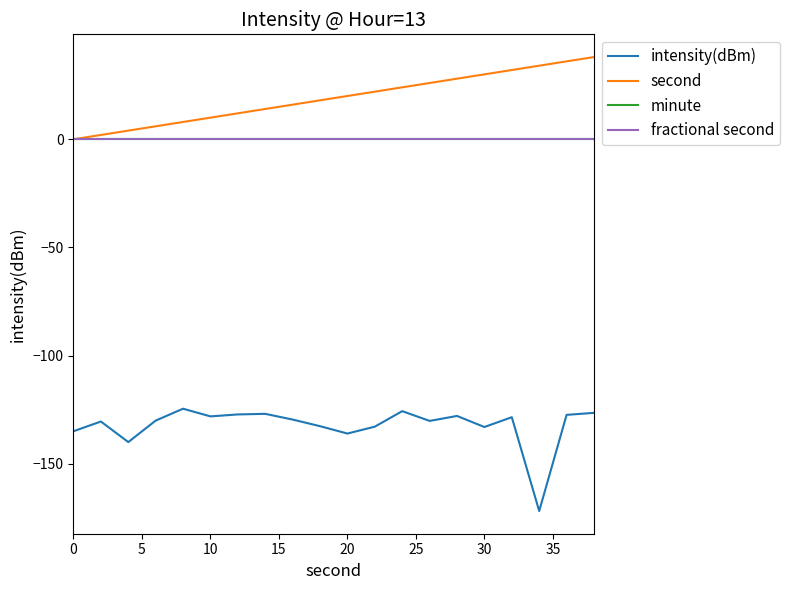

Does the chart have visible grid lines?

No